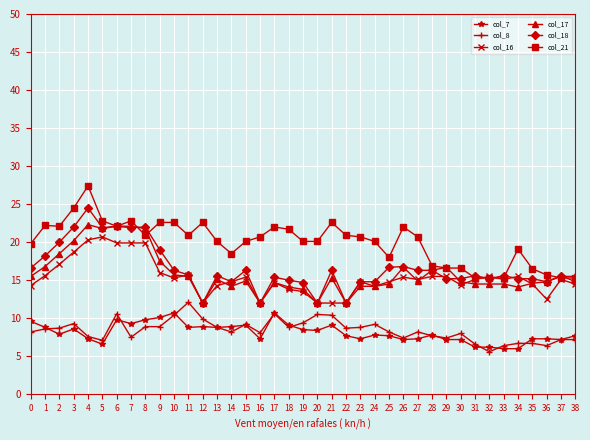

True or false: col_18 and col_7 cross at least once.

False